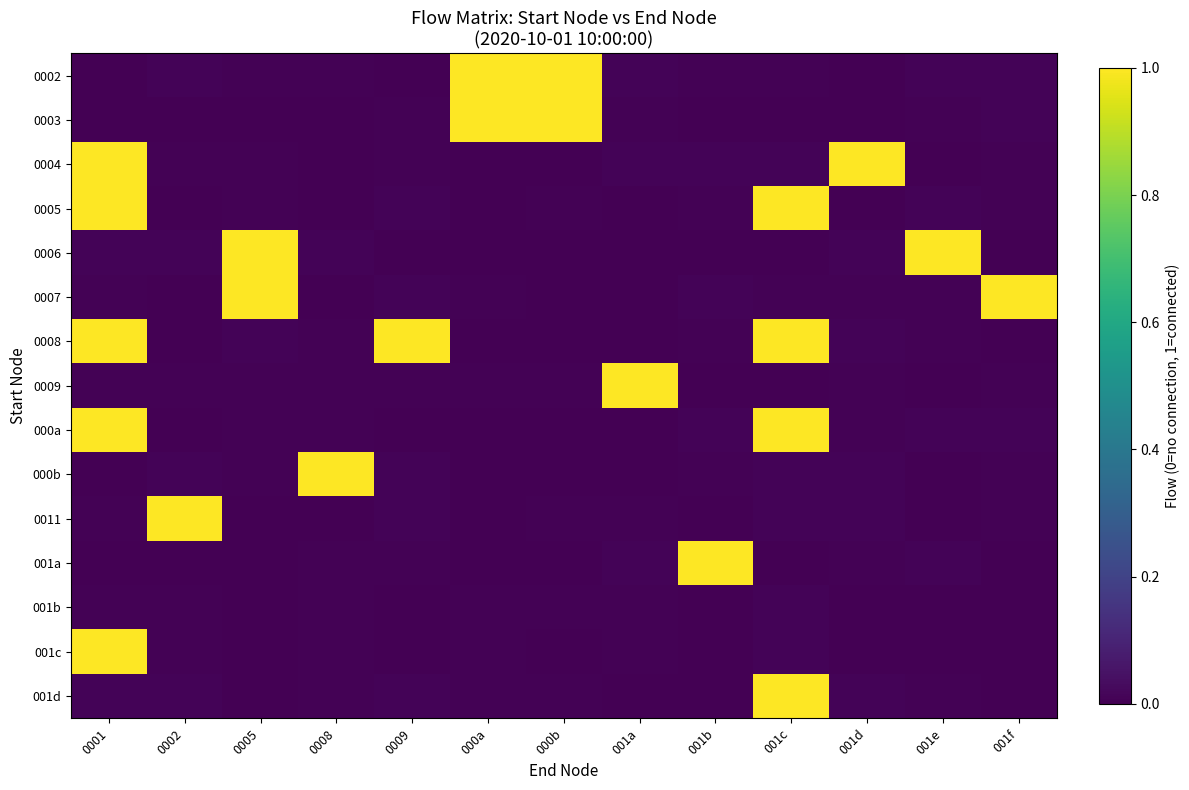

At 0005, list the series in order from largest to smallest.

0007, 0006, 0008, 0002, 0004, 0009, 000b, 0005, 000a, 001d, 001b, 0003, 0011, 001a, 001c